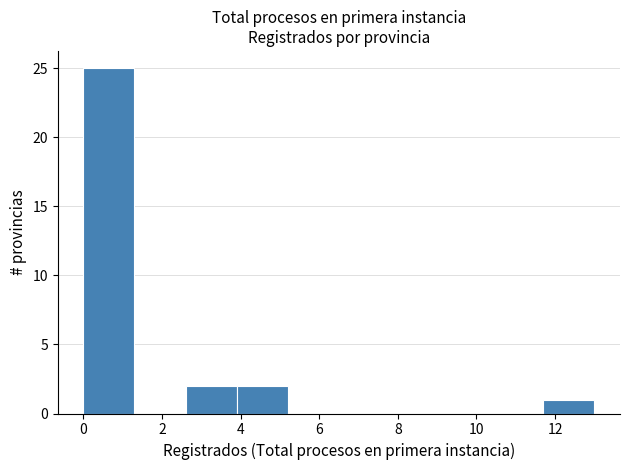

Which range on the x-axis has the tallest bar?

0.0 to 1.3